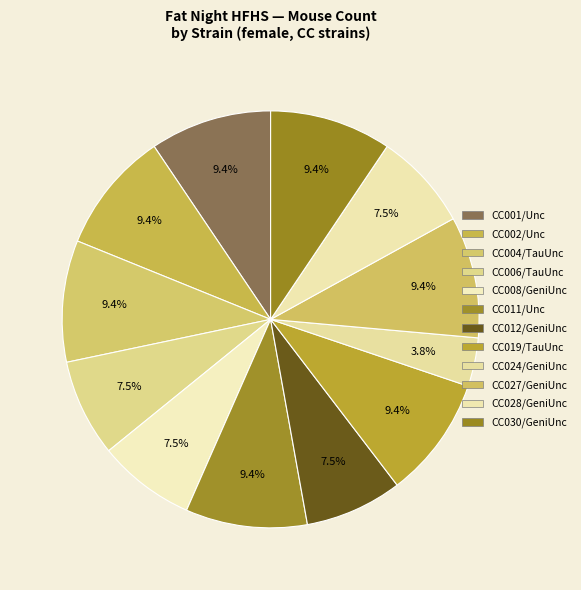

Is there any slice that represents more than half of the pie?

No